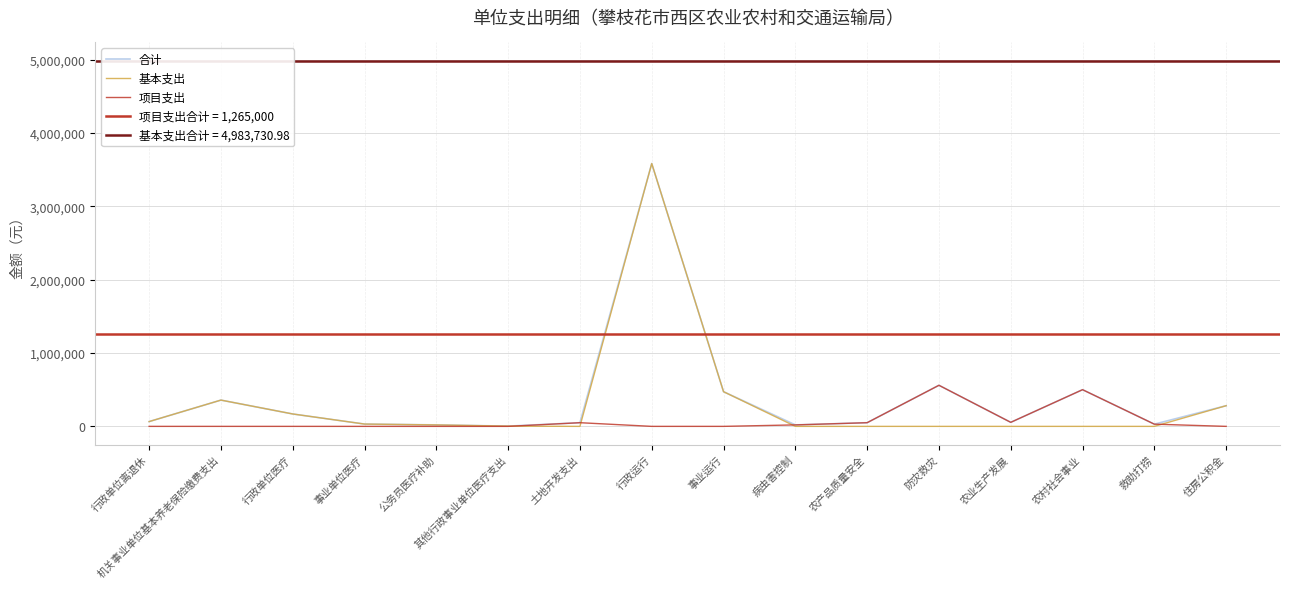

How many values in the 合计 series are below 65248?

8